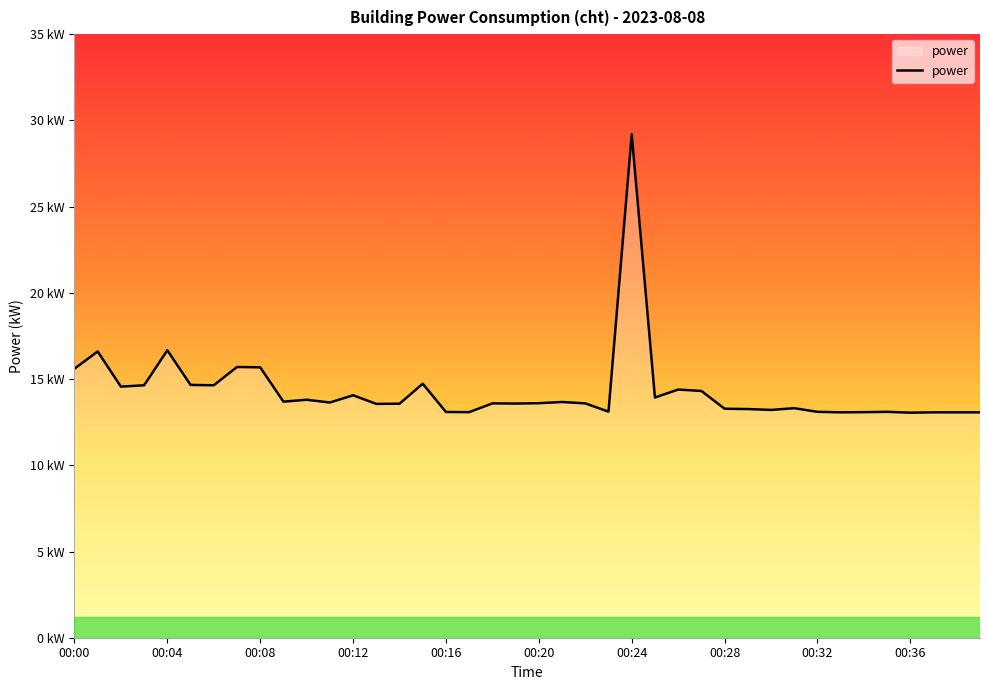

Does the chart display data point markers on the line(s)?

No